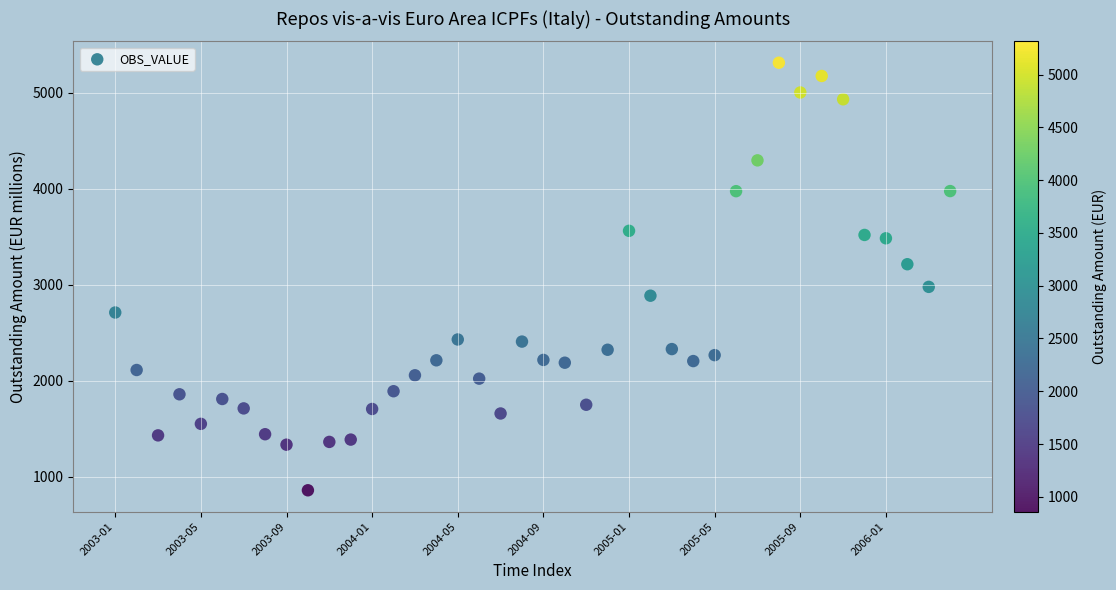

What is the range of Y values (max minus min)?

4454